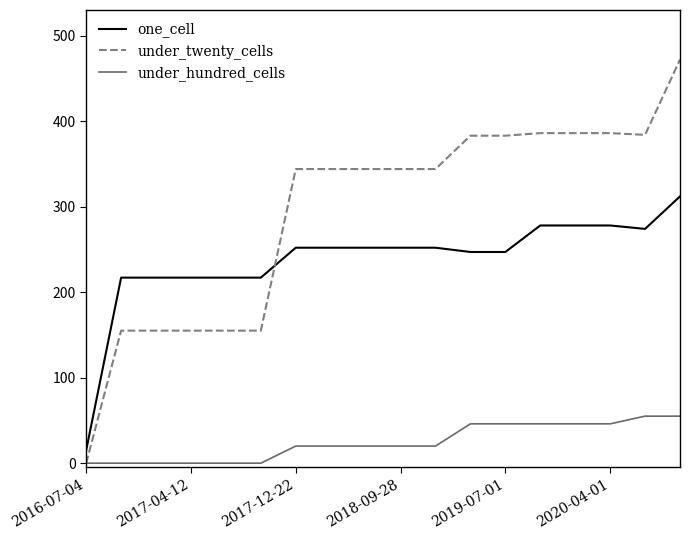

Is this an area chart (filled region under the line)?

No